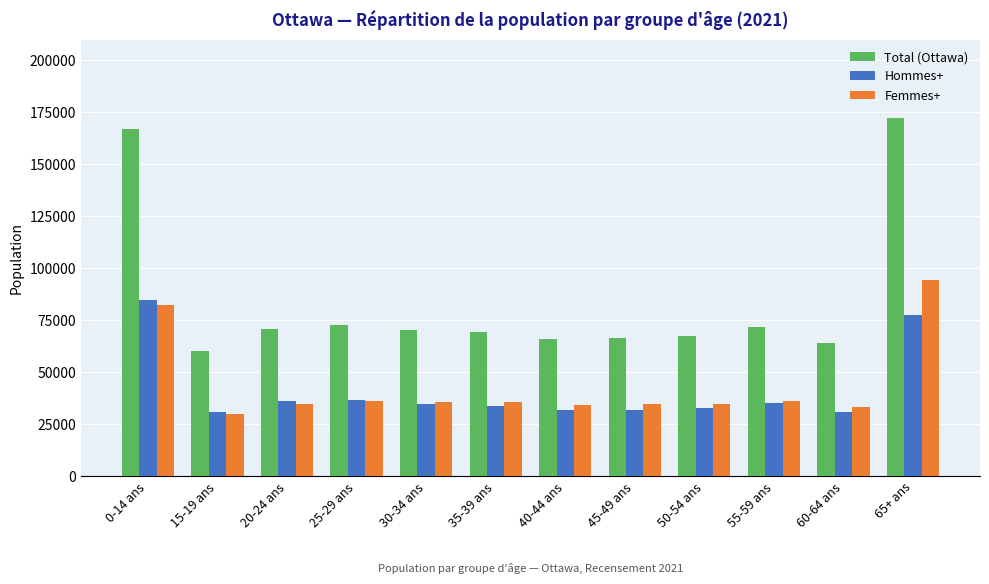

At how many categories does at least one series exceed 79876?

2